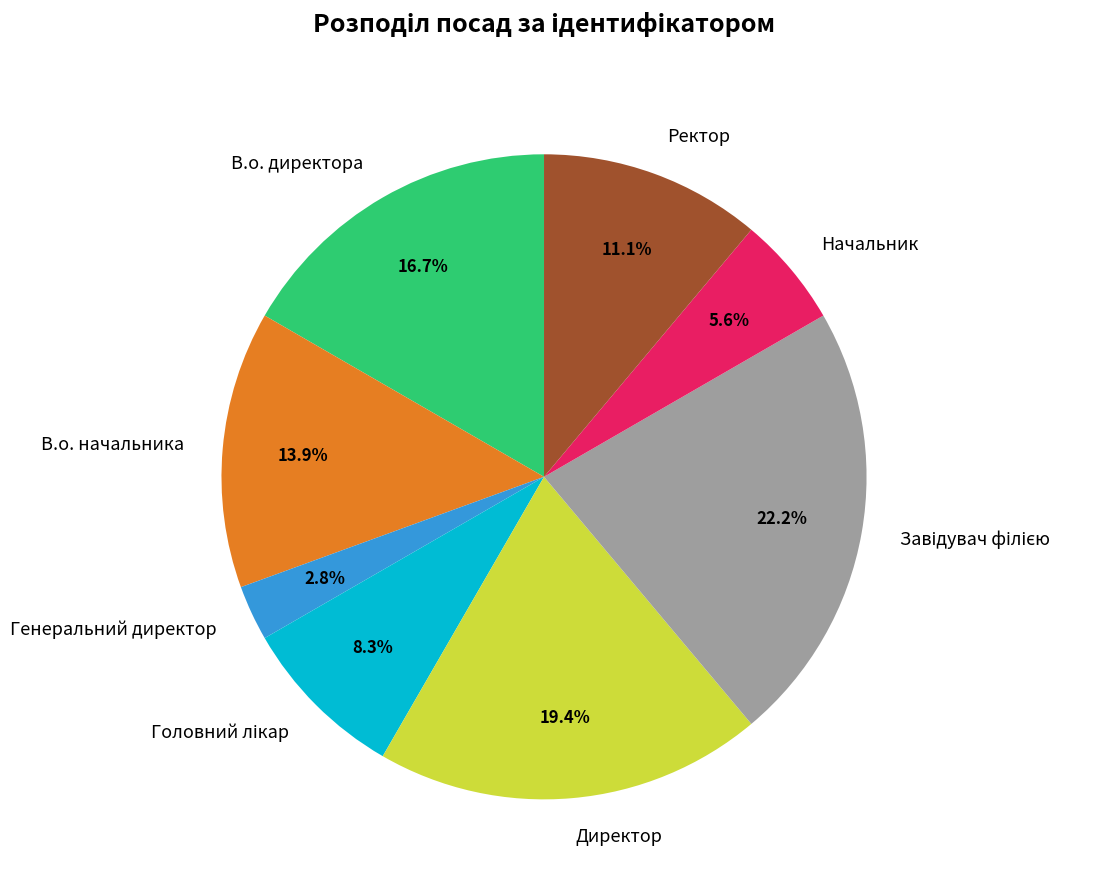

Which category has the smallest portion of the pie?

Генеральний директор